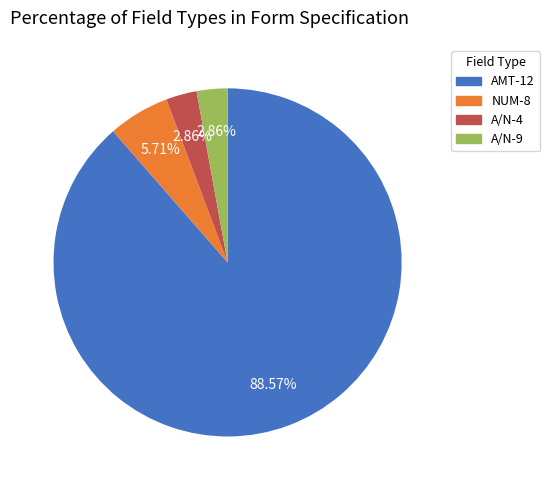

Is there any slice that represents more than half of the pie?

Yes